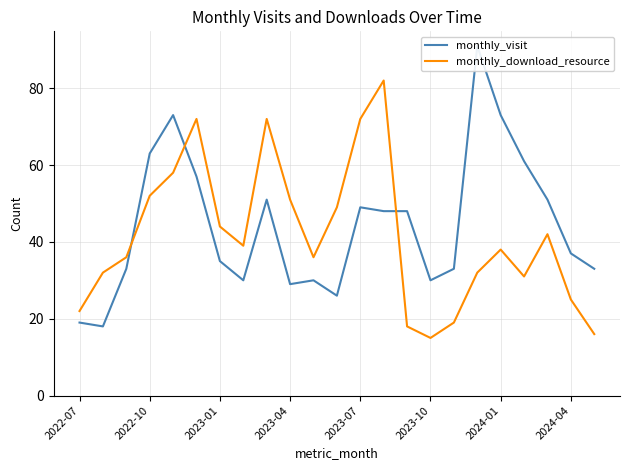

The monthly_download_resource series shows 127 at 2023-07. True or false?

False